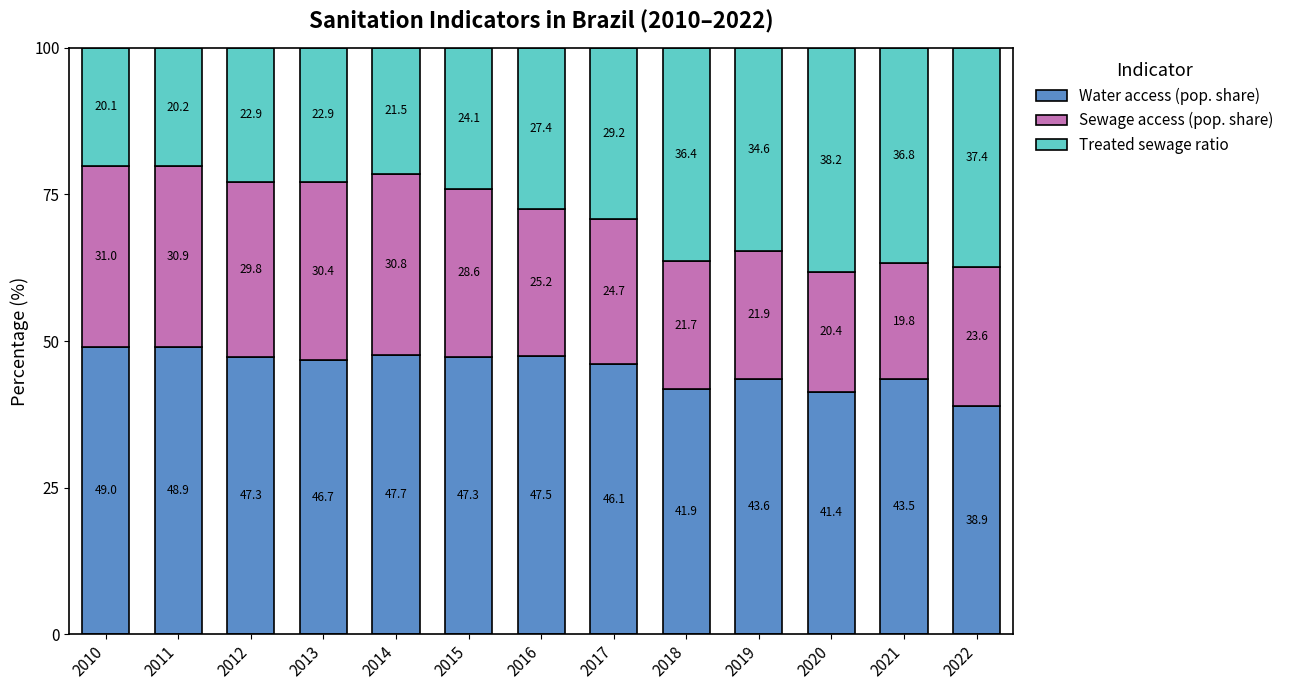

At which label does Water access (pop. share) reach its minimum?

2022